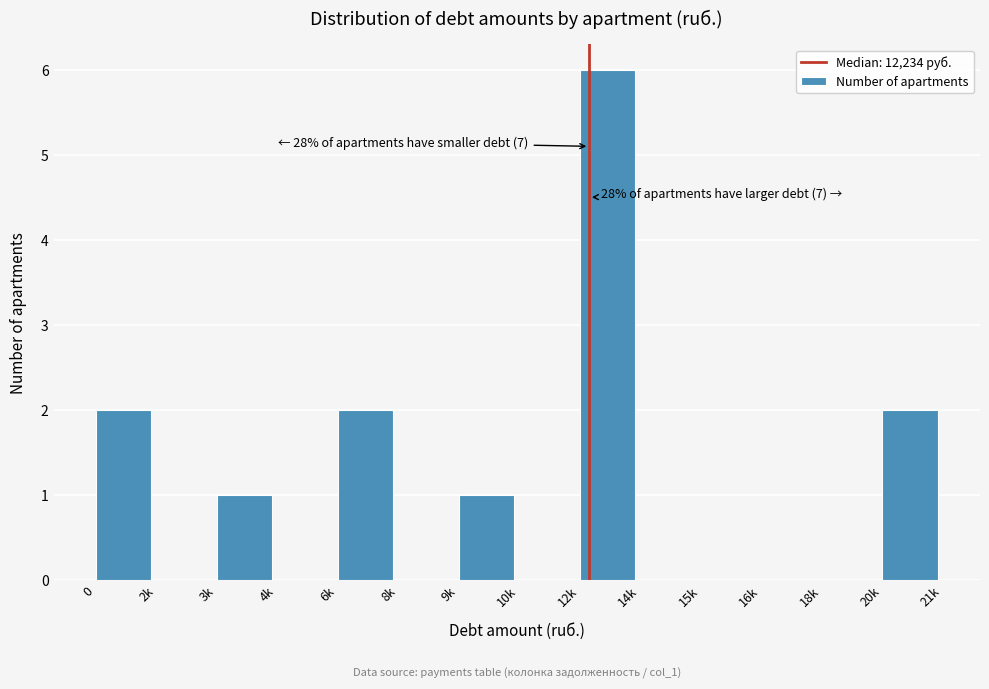

Reading left to right, transcribe all the data shown in this chart.

0=2	2k=0	3k=1	4k=0	6k=2	8k=0	9k=1	10k=0	12k=6	14k=0	15k=0	16k=0	18k=0	20k=2